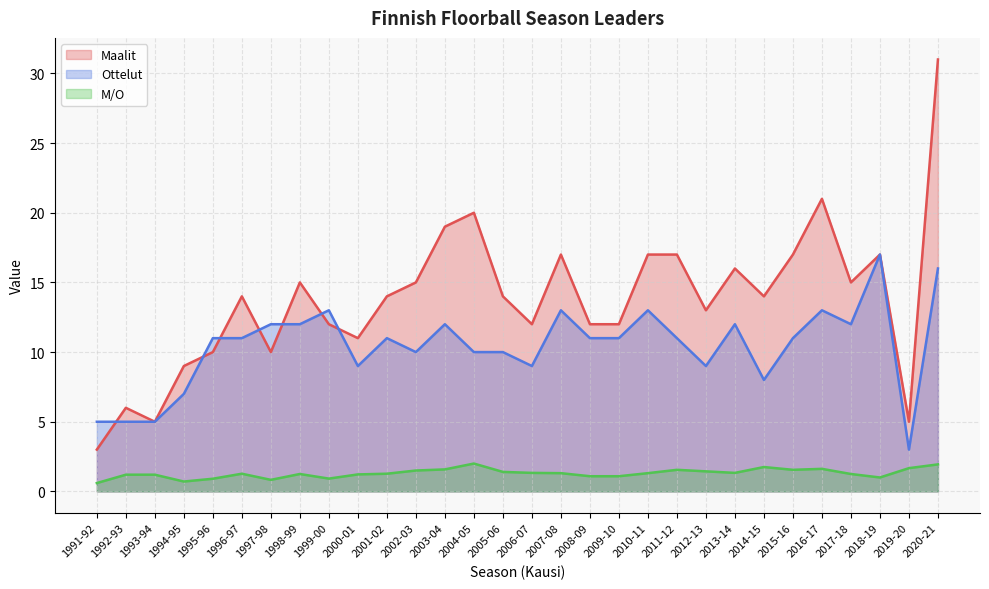

Which label corresponds to the largest value in the chart?

2020-21